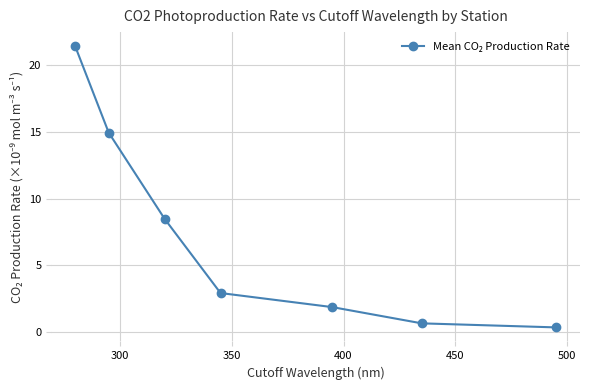

Count the number of values greater than 2.

4